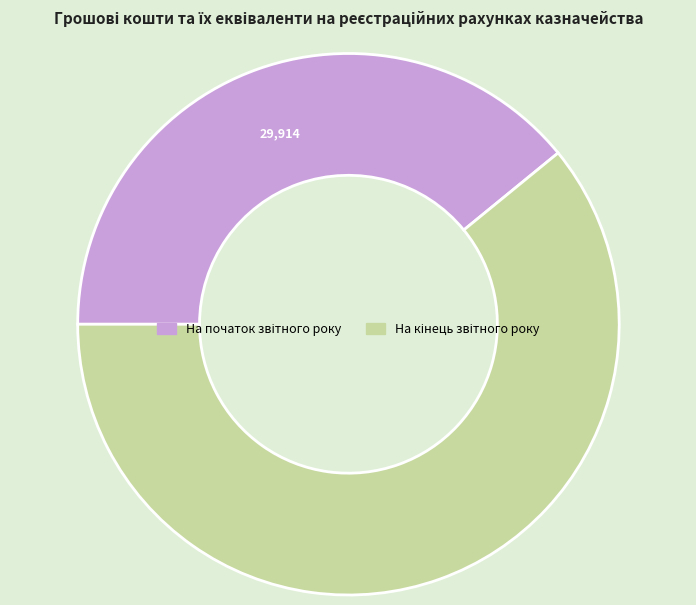

Does any single category account for the majority?

Yes